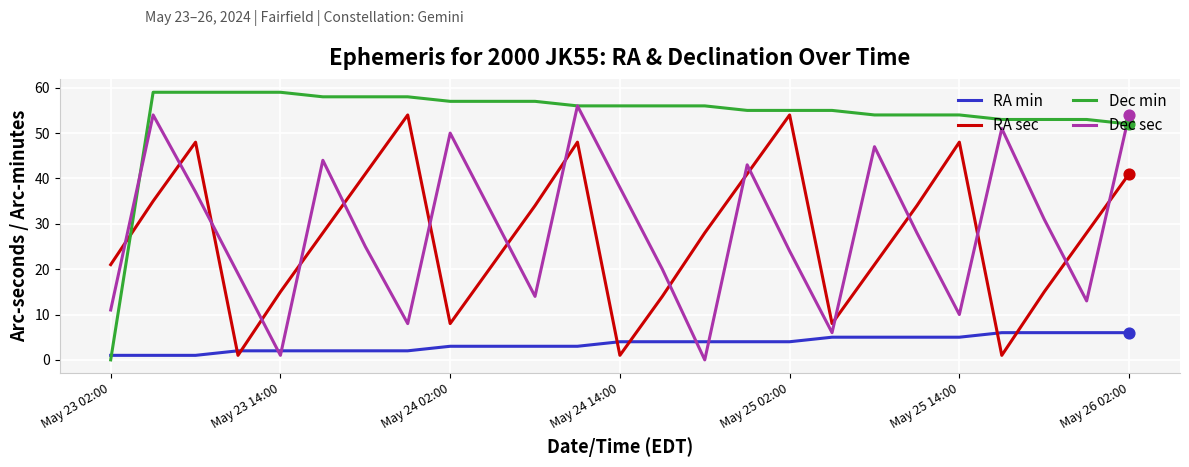

Which series has the widest spread of values?

Dec min